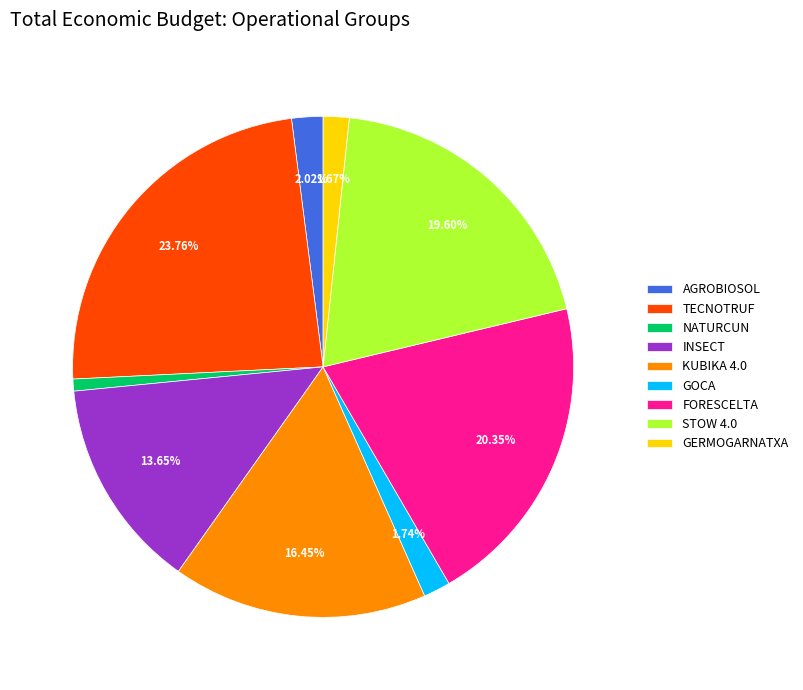

Between KUBIKA 4.0 and AGROBIOSOL, which is larger?

KUBIKA 4.0